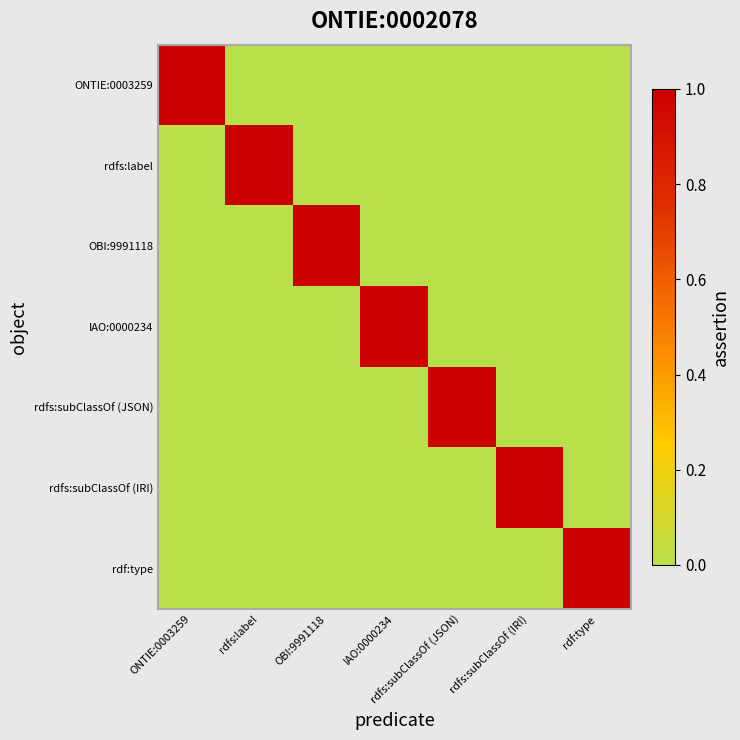

What is the spread (max minus min) of values at OBI:9991118?

1